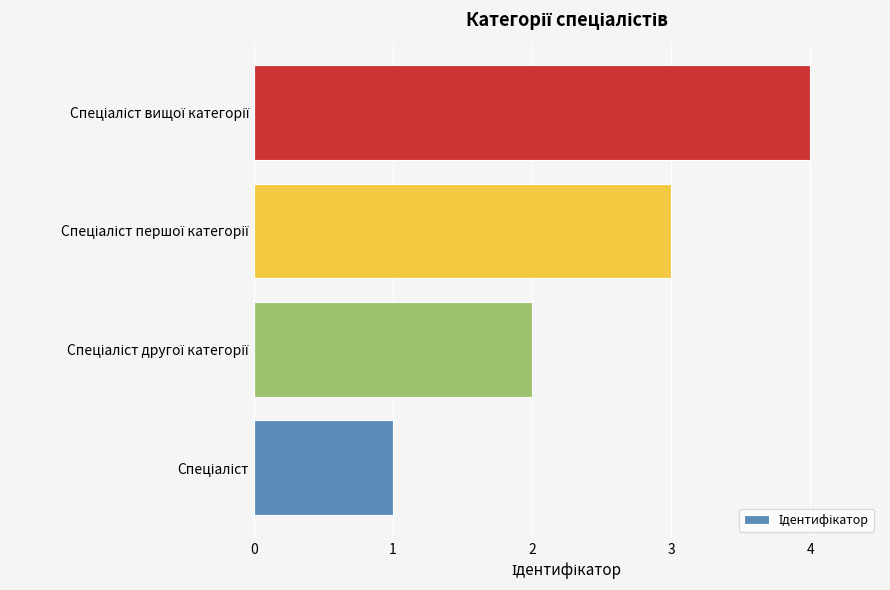

What is the maximum value shown in the chart?

4